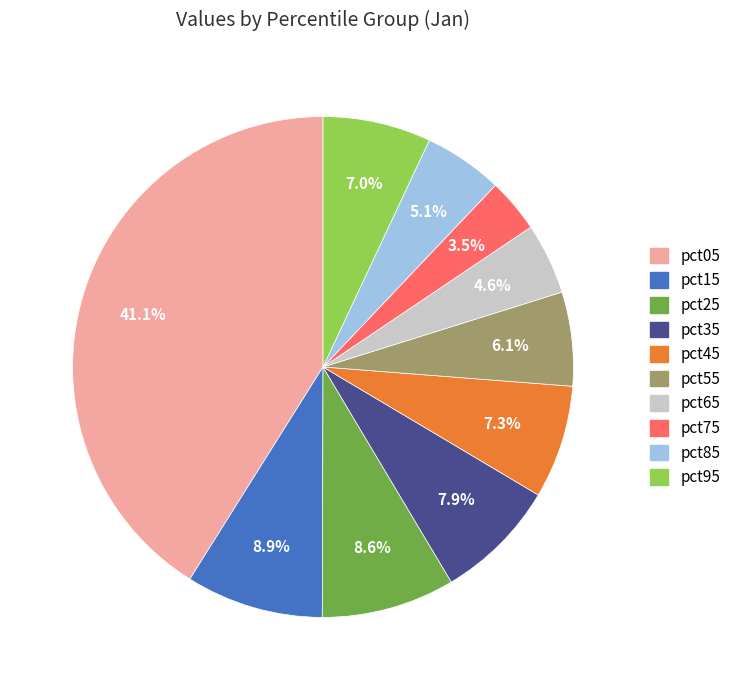

Does pct85 represent more than half of the total?

No